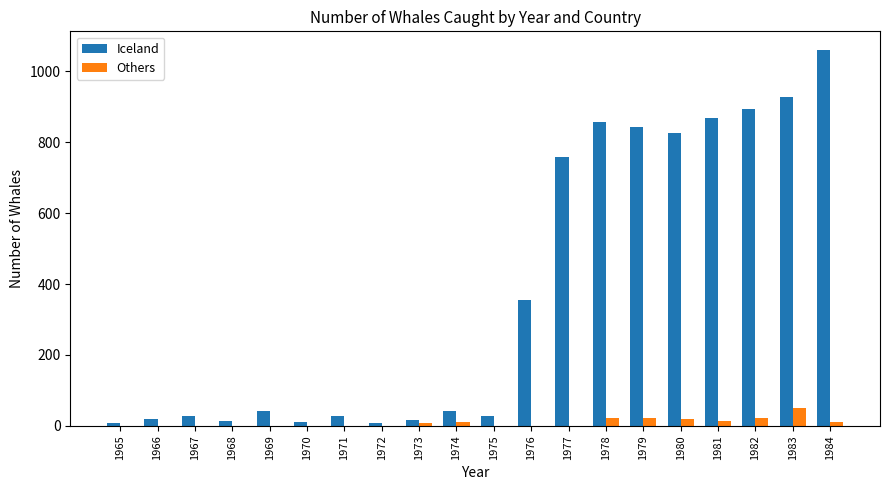

At which category is the sum across all series the highest?

1984